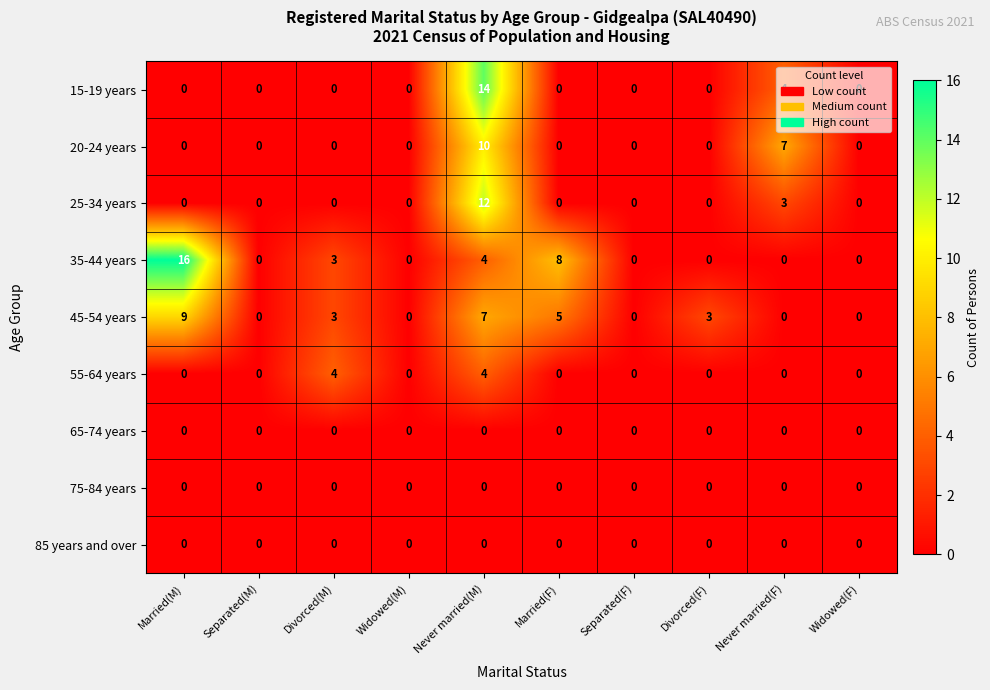

What is the maximum value for 55-64 years?

4